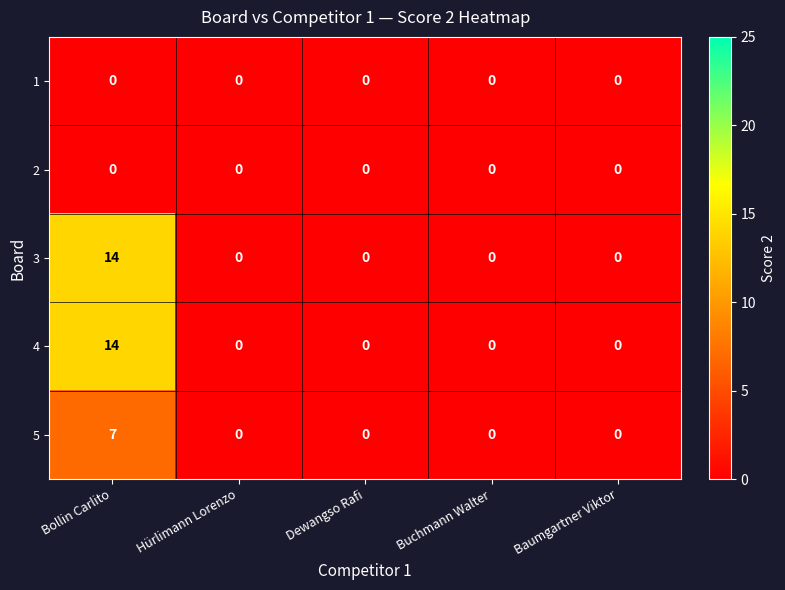

Reading right to left, transcribe all the data shown in this chart.

1: 0	0	0	0	0
2: 0	0	0	0	0
3: 0	0	0	0	14
4: 0	0	0	0	14
5: 0	0	0	0	7